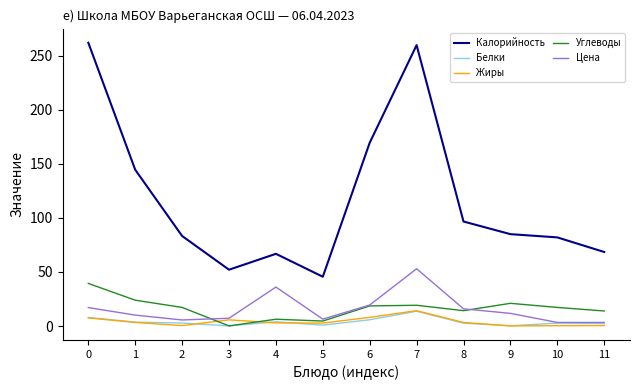

Between 1 and 11, which series saw the biggest shift?

Калорийность